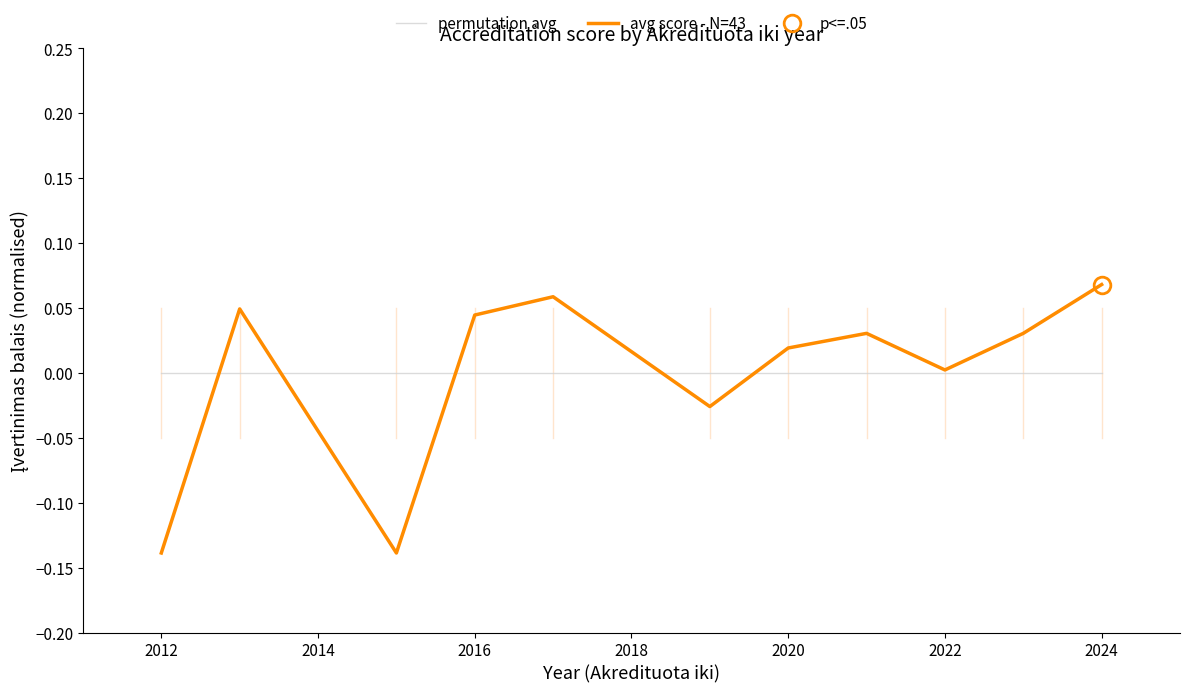

What is the maximum value shown in the chart?

0.1